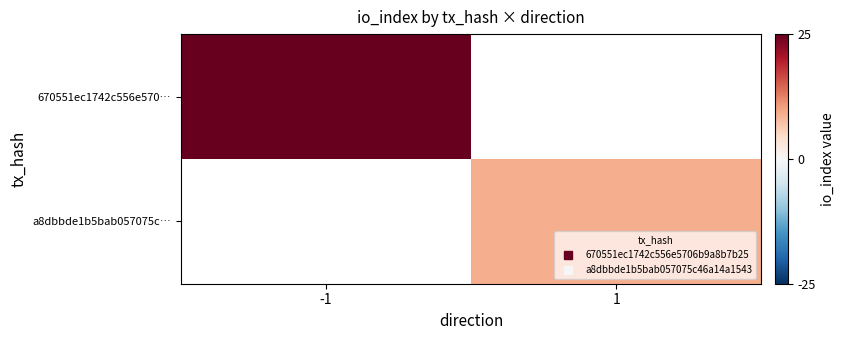

Where is 670551ec1742c556e570… nearest to the value 25?

-1